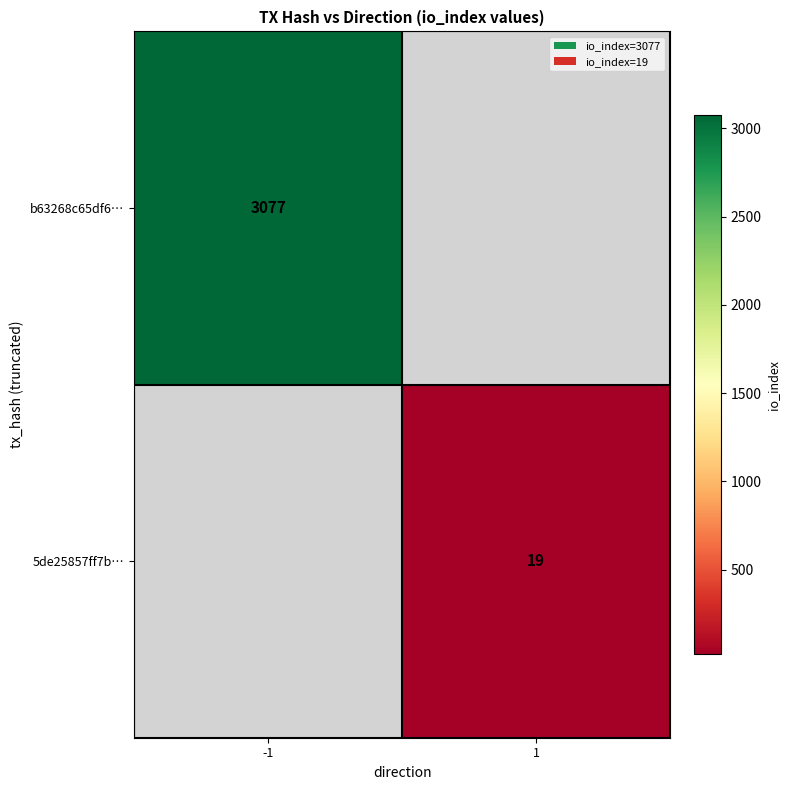

What is the minimum value shown in the chart?

19.0